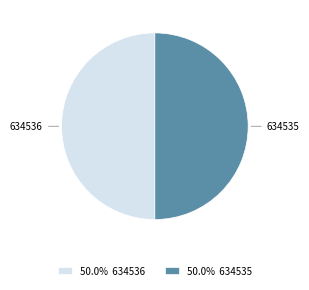

Combined, do 50.0% 634535 and 50.0% 634536 account for over 50%?

Yes